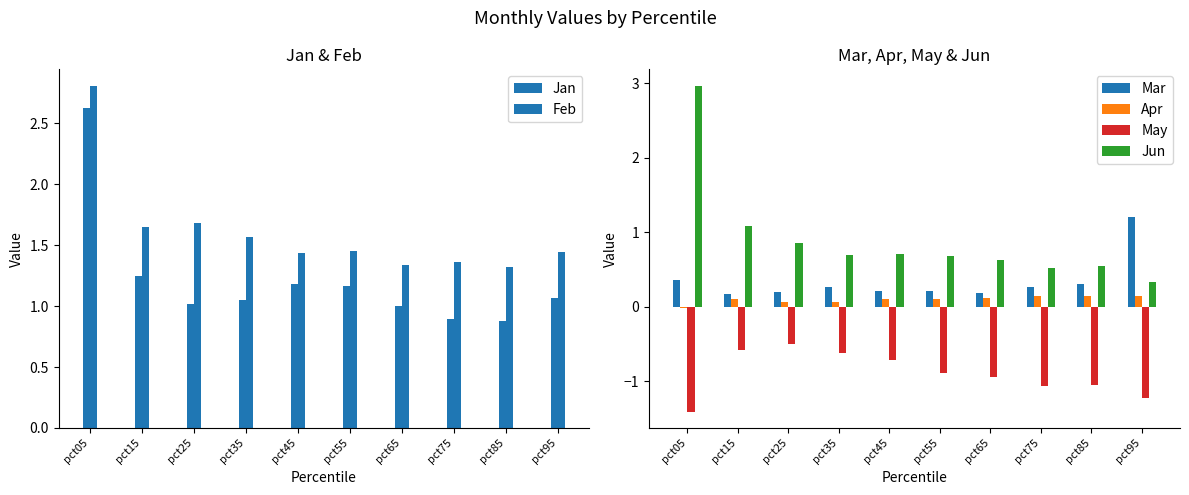

Rank the series at pct15 from lowest to highest value.

May, Apr, Mar, Jun, Jan, Feb